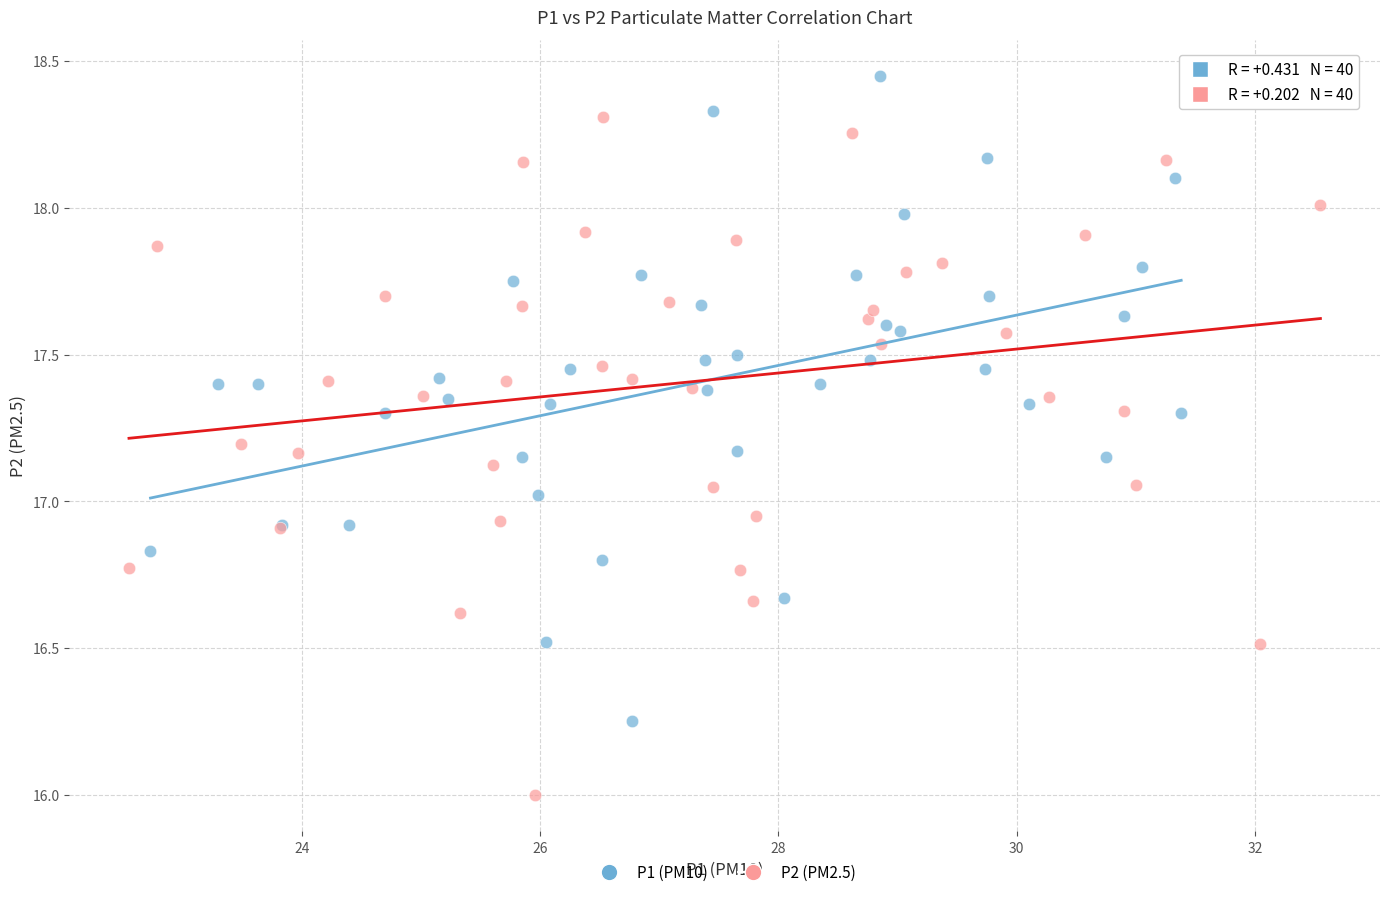

Which series has the widest spread of Y values?

P2 (PM2.5)